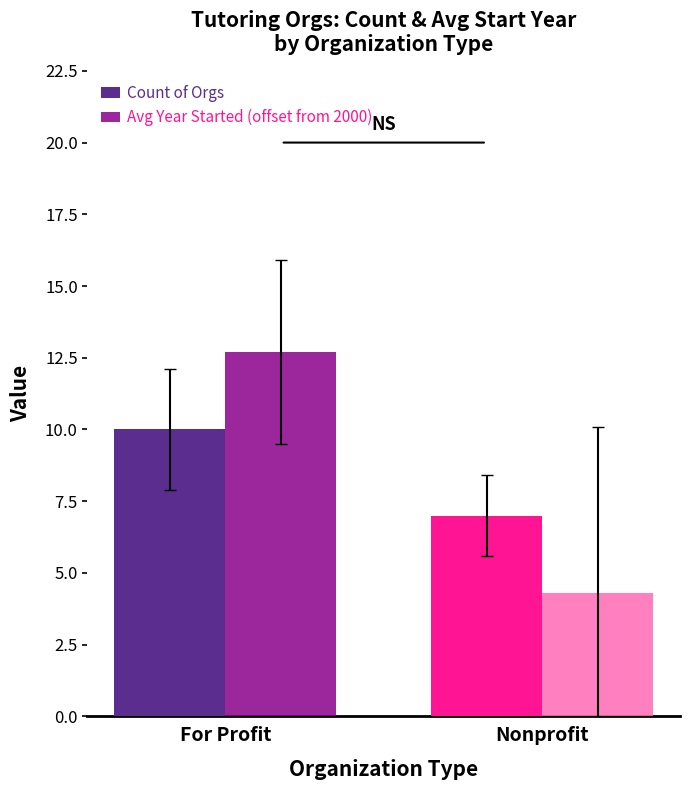

How many series are shown in this chart?

2